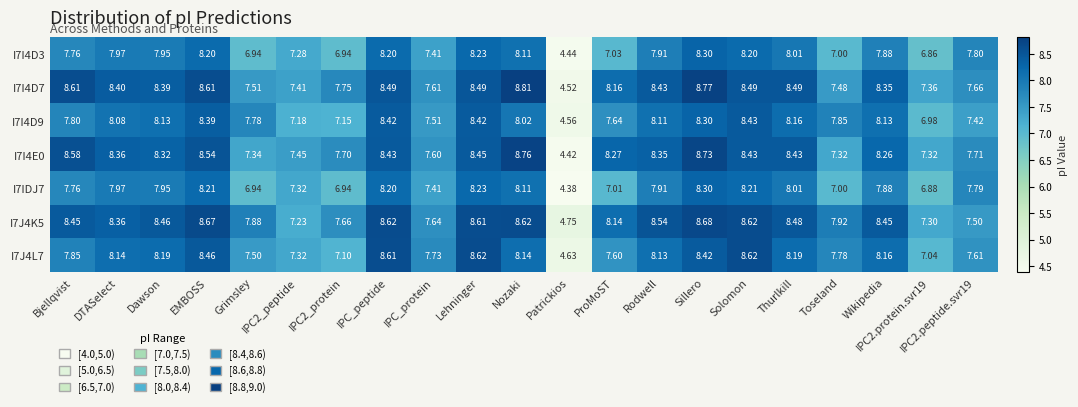

At which label does I7J4L7 reach its minimum?

Patrickios